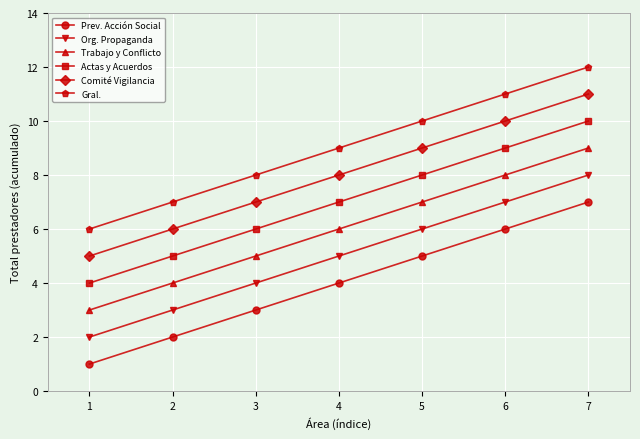

What is the sum of all Org. Propaganda values?

35